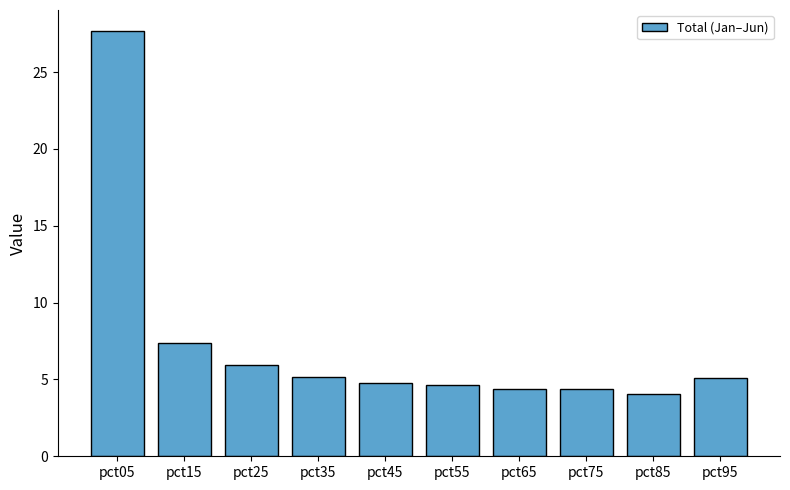

What is the greatest value displayed?

27.7